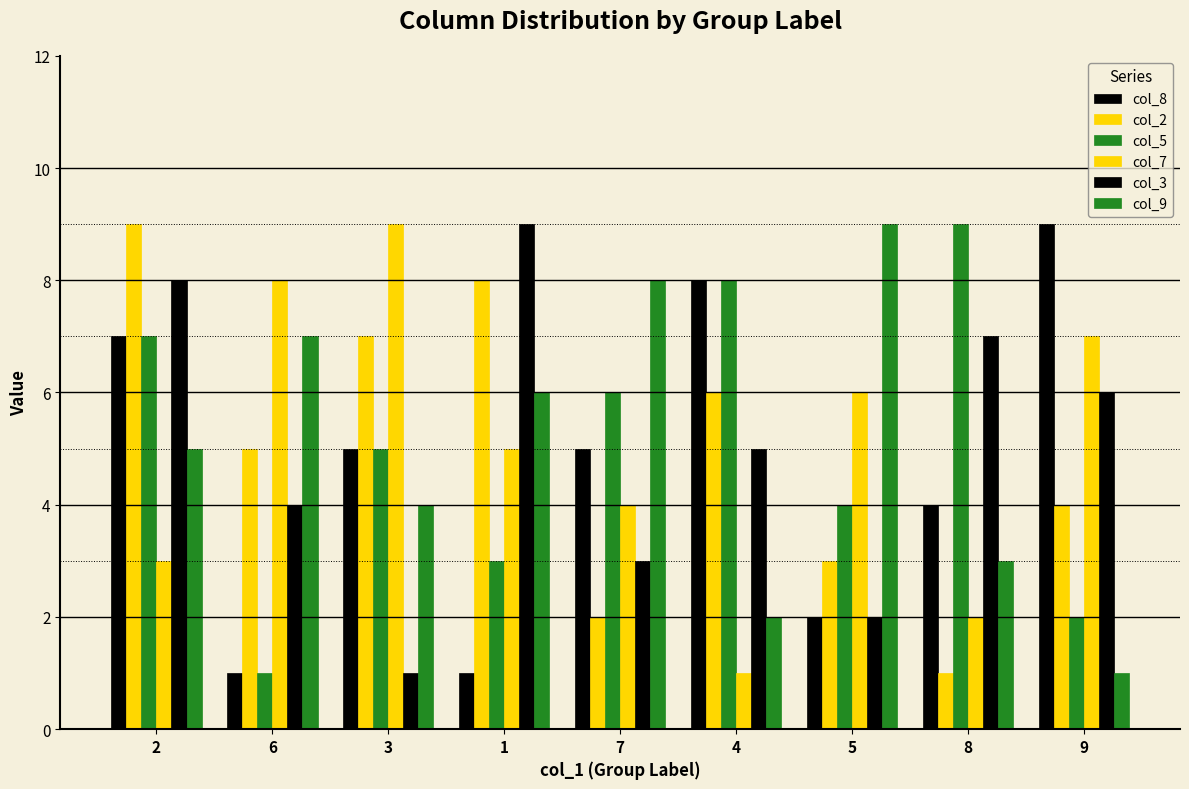

Which category has the lowest value across all series?

6